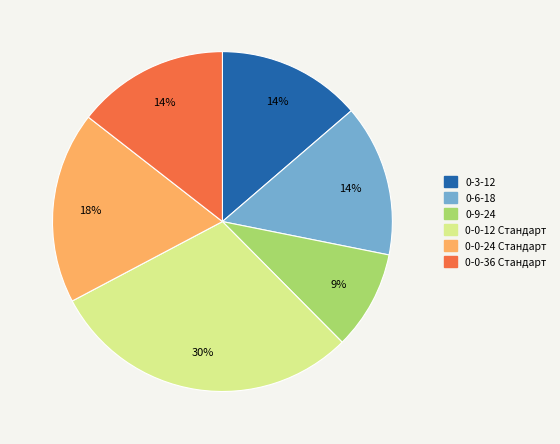

Is the sum of 0-3-12 and 0-0-24 Стандарт greater than half?

No